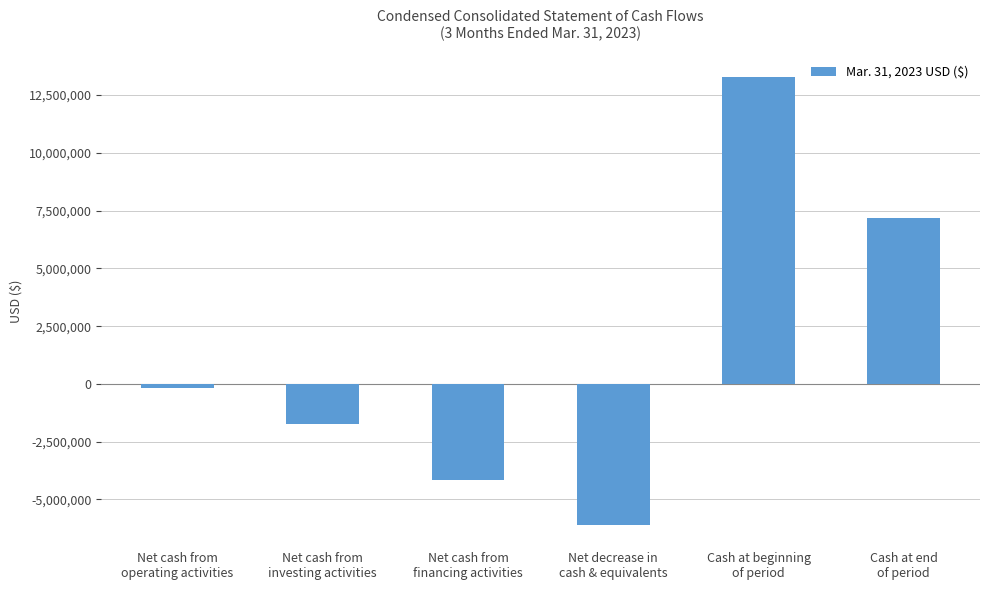

What is the maximum value shown in the chart?

13286059